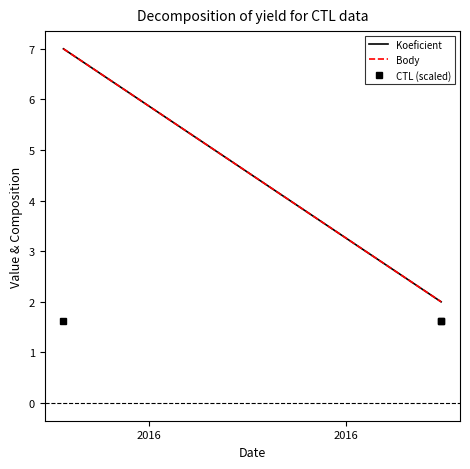

Which series has the widest spread of values?

Koeficient